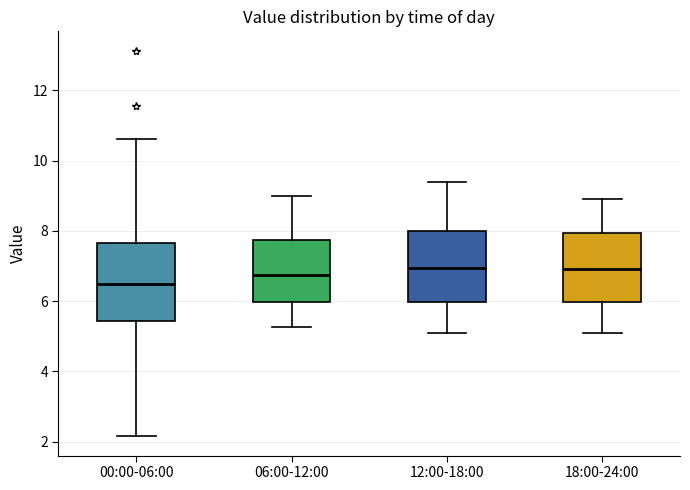

Where is the lower edge of the box for 12:00-18:00 on the y-axis? The values are not printed on the chart, so give them approximately, as read against the axis.

6.0